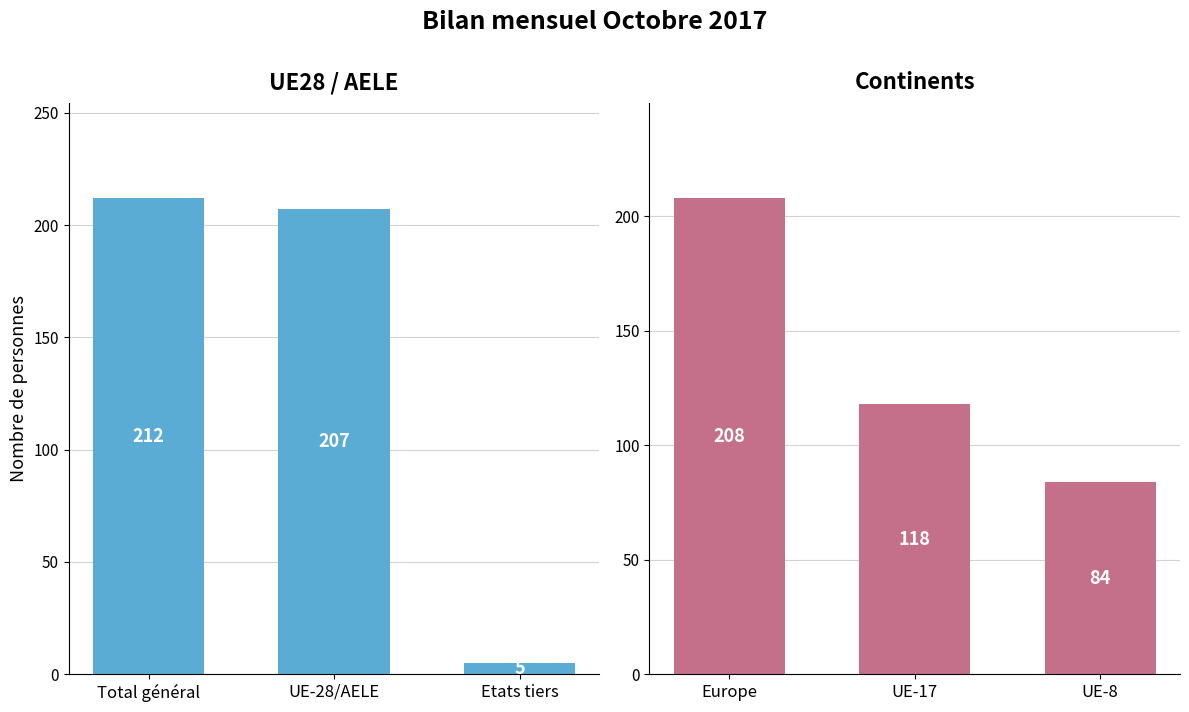

How many data points are less than 118?

1